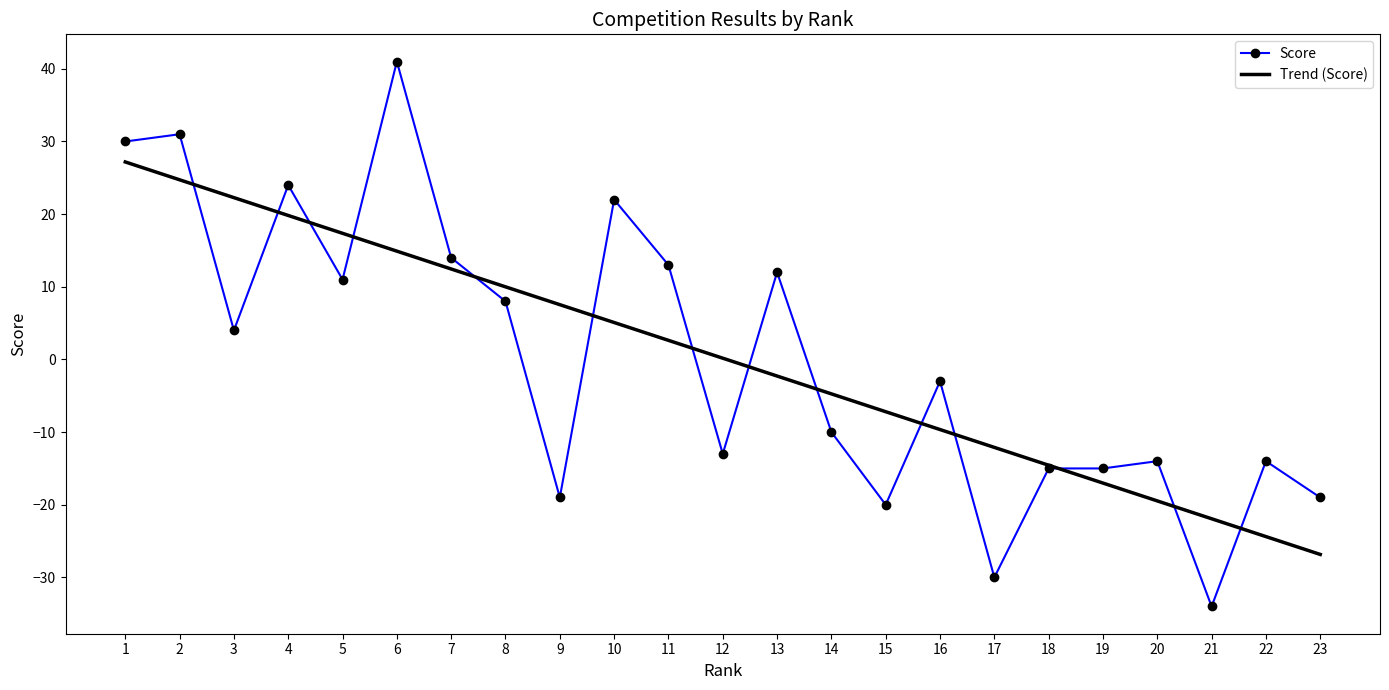

Reading right to left, extract all data points from this chart.

Score: -19.0	-14.0	-34.0	-14.0	-15.0	-15.0	-30.0	-3.0	-20.0	-10.0	12.0	-13.0	13.0	22.0	-19.0	8.0	14.0	41.0	11.0	24.0	4.0	31.0	30.0
Trend (Score): -26.8	-24.4	-21.9	-19.5	-17.0	-14.6	-12.1	-9.6	-7.2	-4.7	-2.3	0.2	2.6	5.1	7.5	10.0	12.5	14.9	17.4	19.8	22.3	24.7	27.2